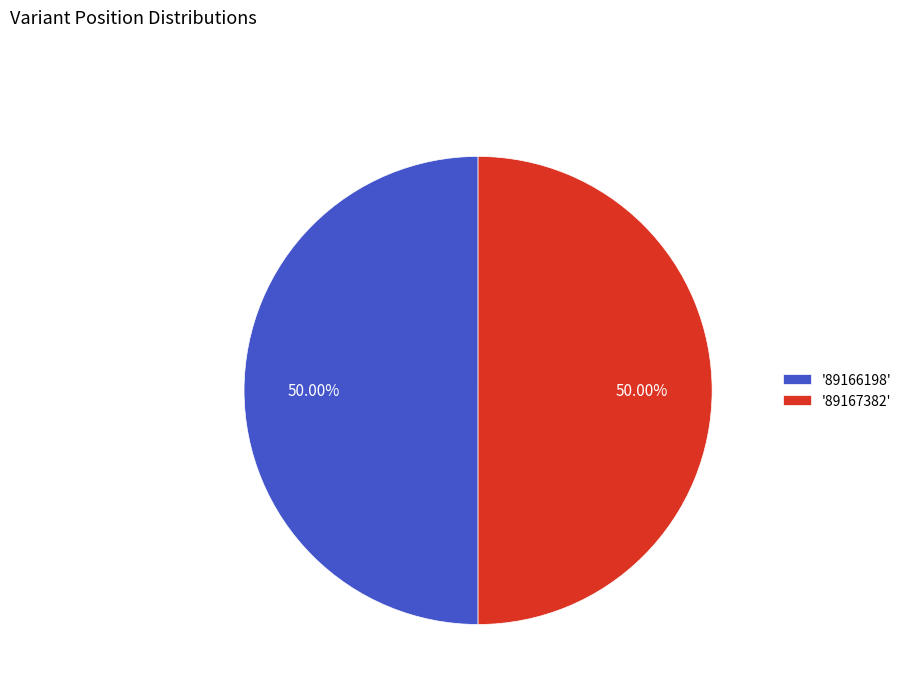

Do '89167382' and '89166198' together represent more than half of the pie?

Yes